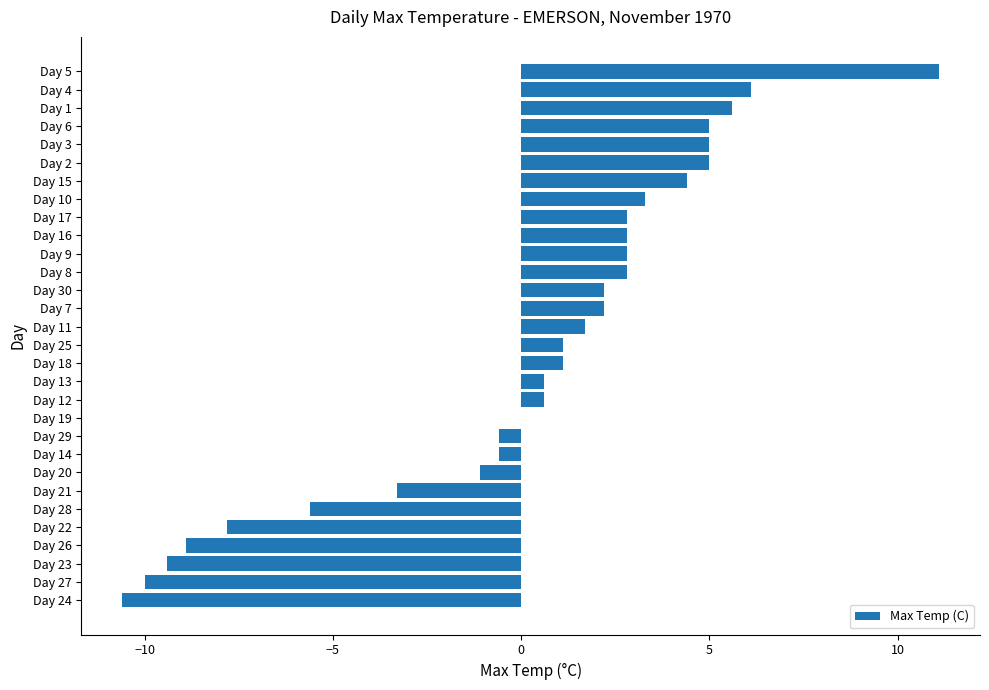

Between Day 18 and Day 13, which is larger?

Day 18